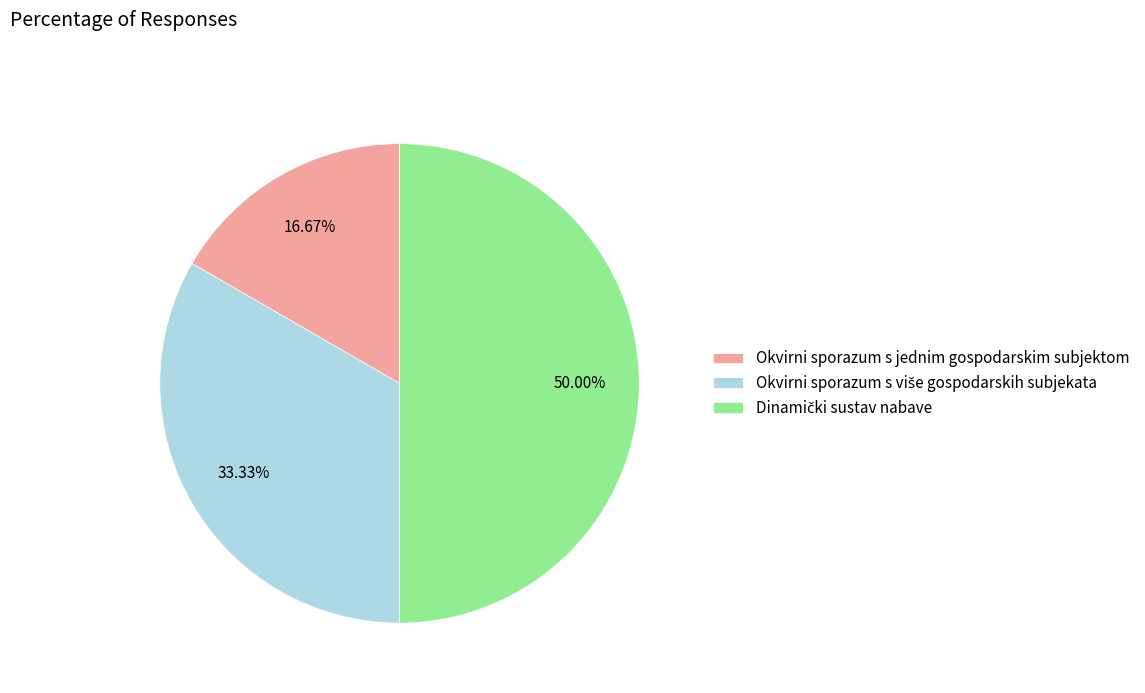

Which category has the smallest portion of the pie?

Okvirni sporazum s jednim gospodarskim subjektom